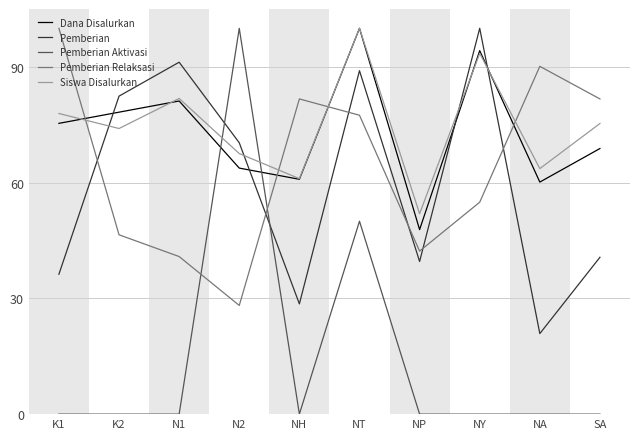

What is the greatest value displayed?

100.0